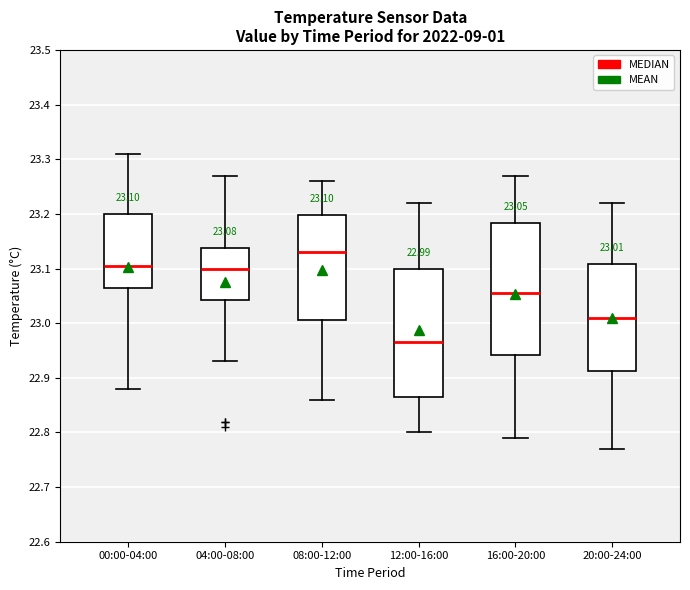

Which box's median line is the highest?

08:00-12:00